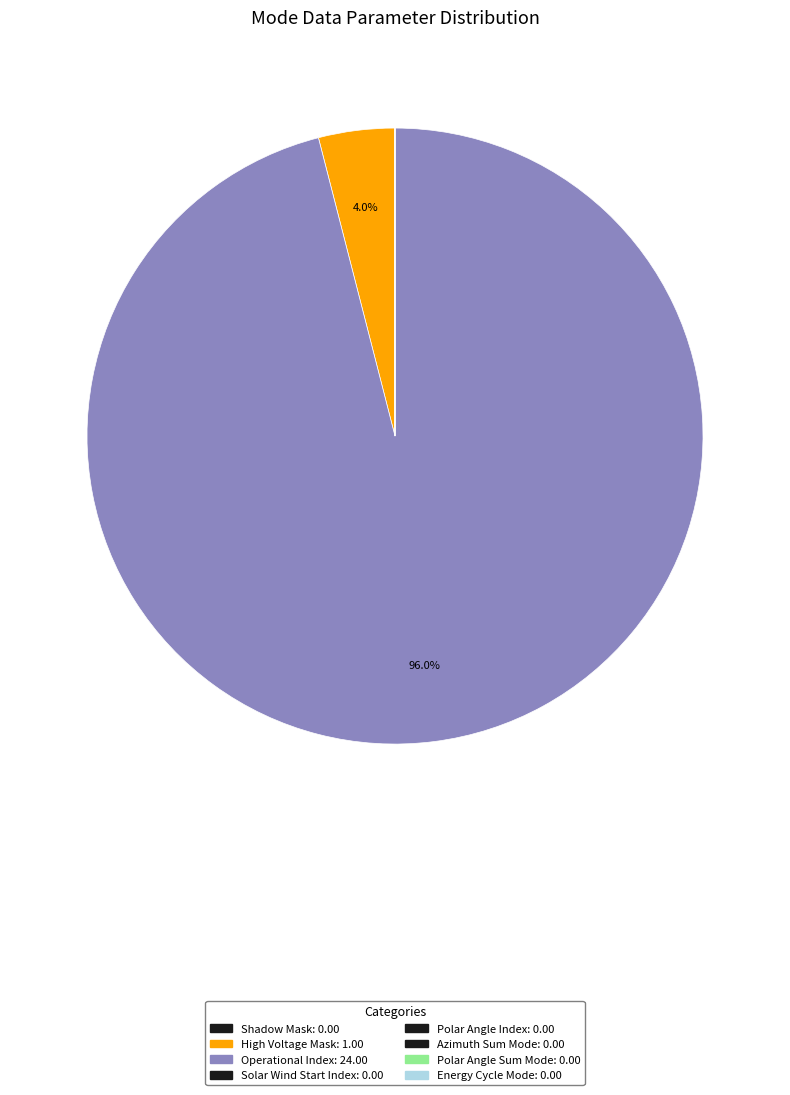

To the nearest percent, what is the difference between the largest and smallest slice percentages?

96%